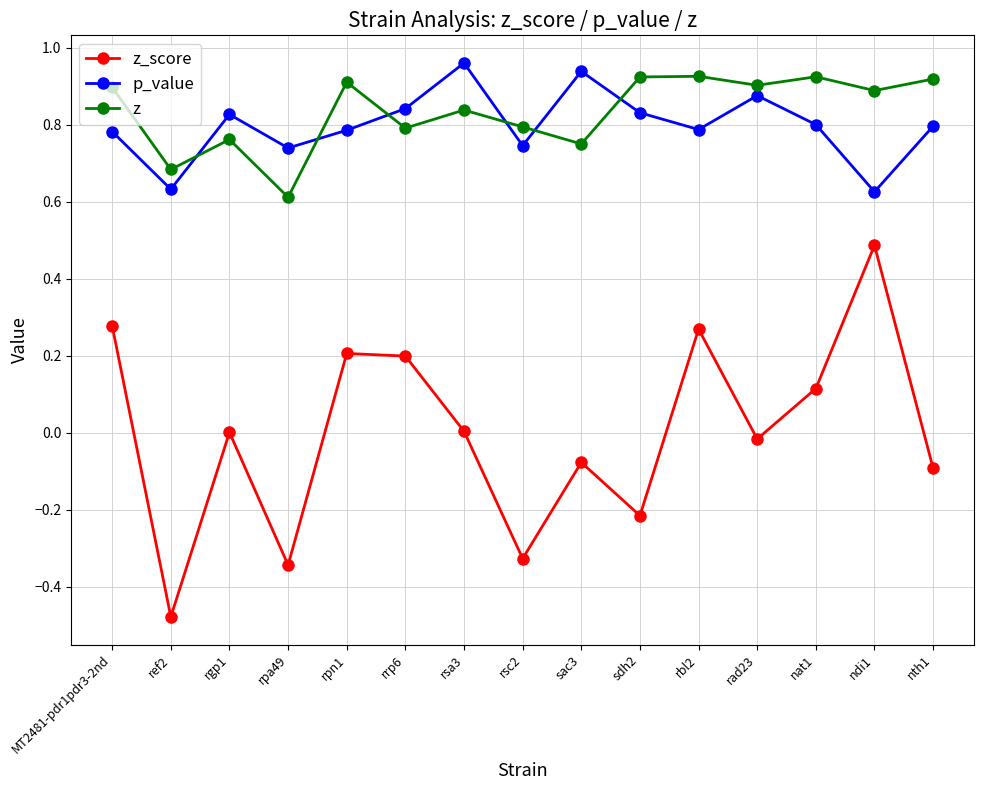

What is the label of the 12th point from the right?

rpa49